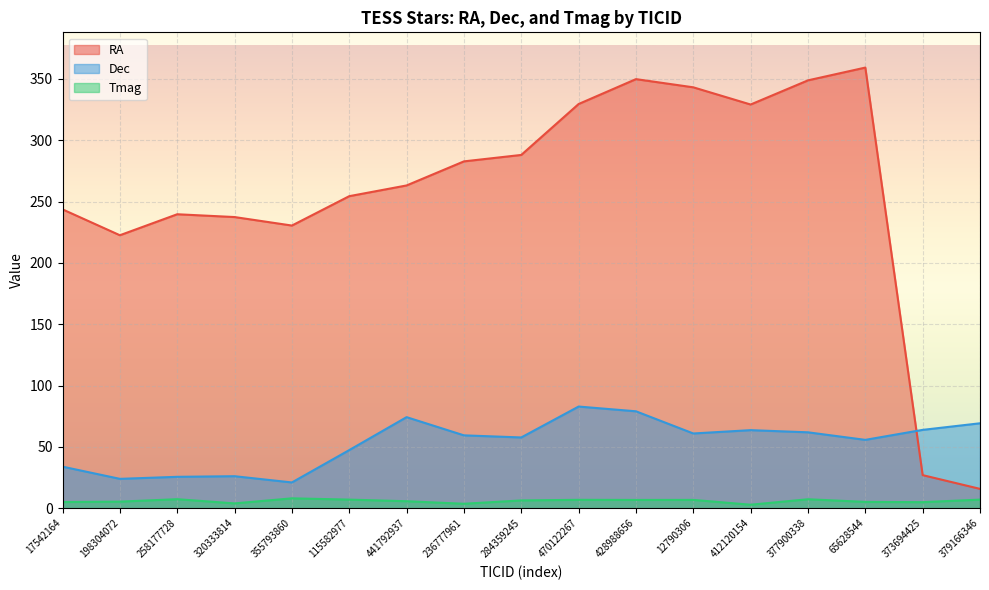

Is the value of Dec at 115582977 greater than the value of RA at 320333814?

No